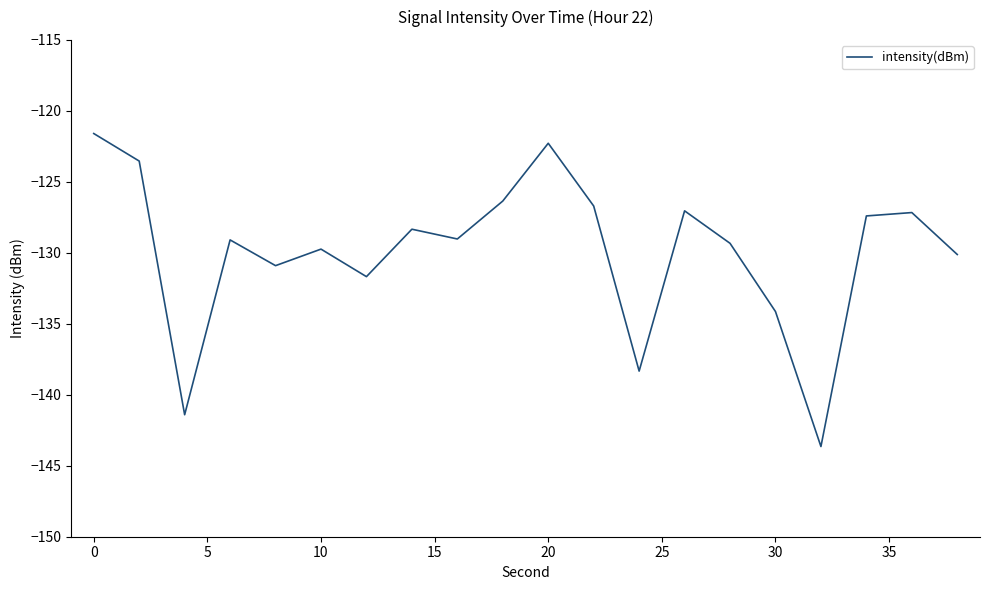

What is the greatest value displayed?

-121.6